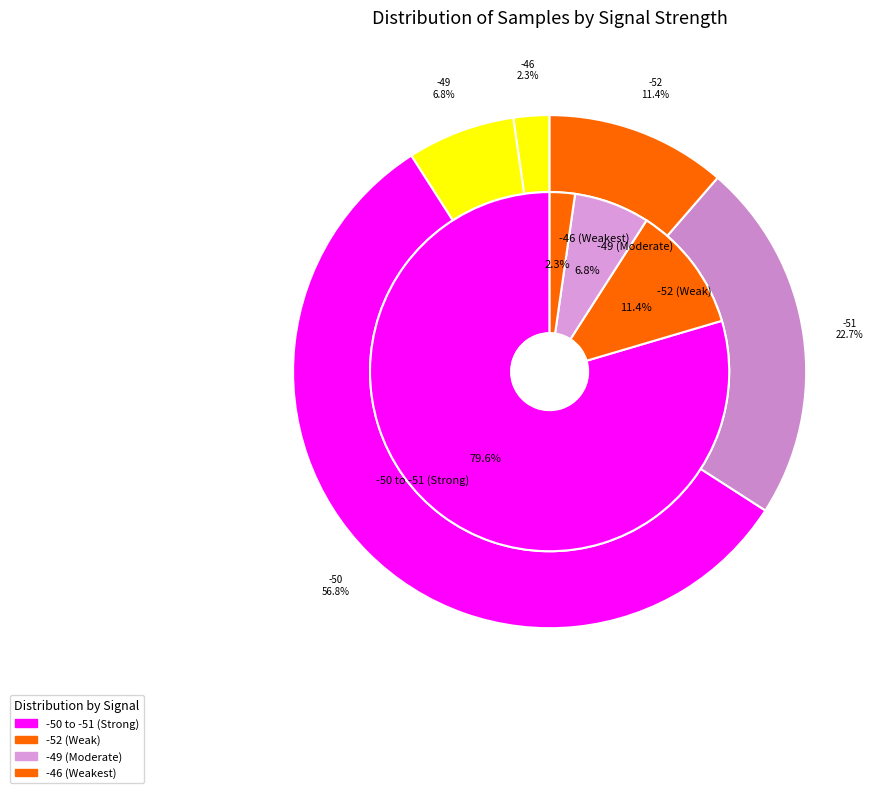

What is the ratio of the value at -50 to the value at -50?

1.0